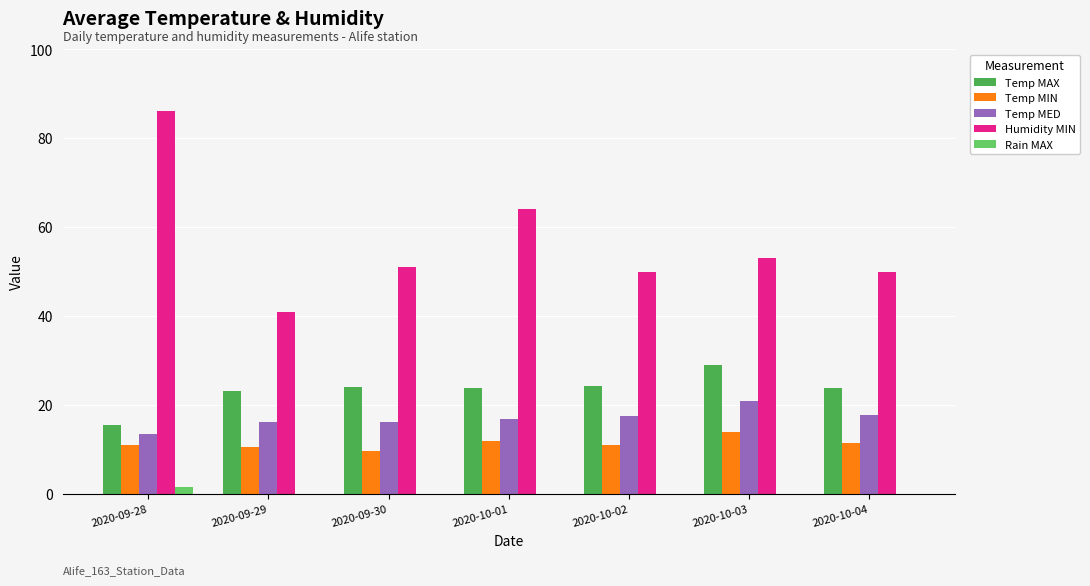

Which series changed the most between 2020-09-28 and 2020-09-30?

Humidity MIN